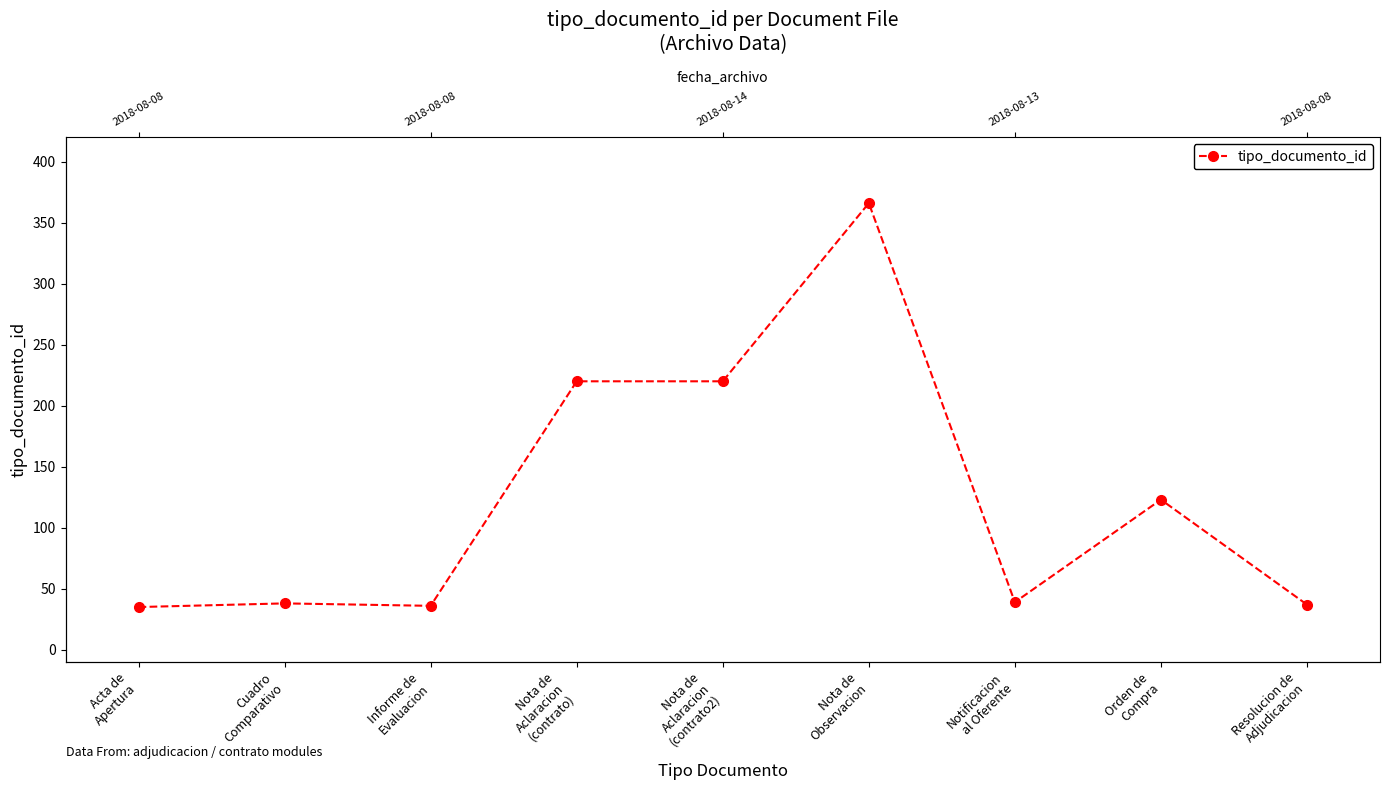

True or false: the data shows 366 at Nota de
Observacion.

True